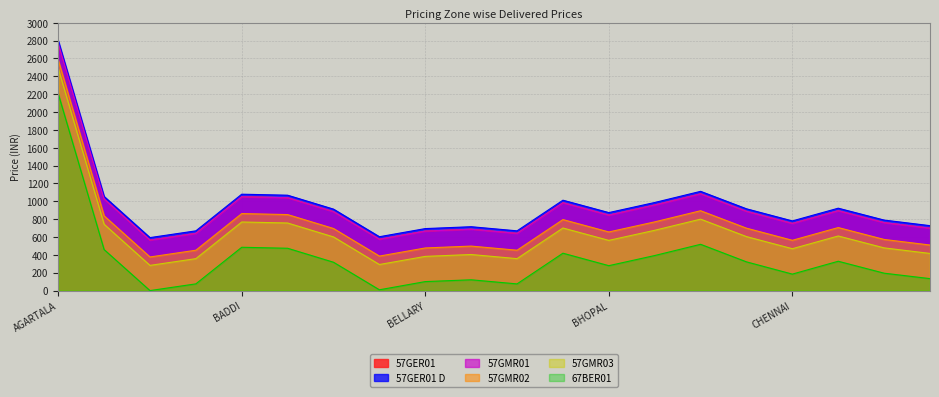

What is the difference between the second highest and minimum values in the 67BER01 series?

518.5